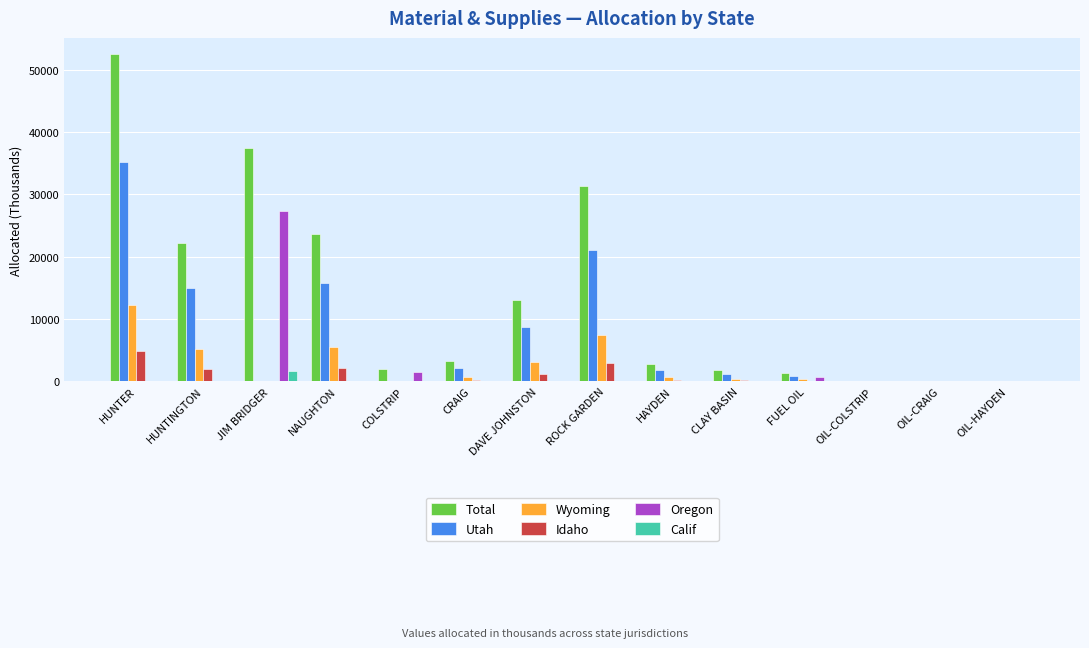

Are the bars grouped side by side (vs. stacked)?

Yes